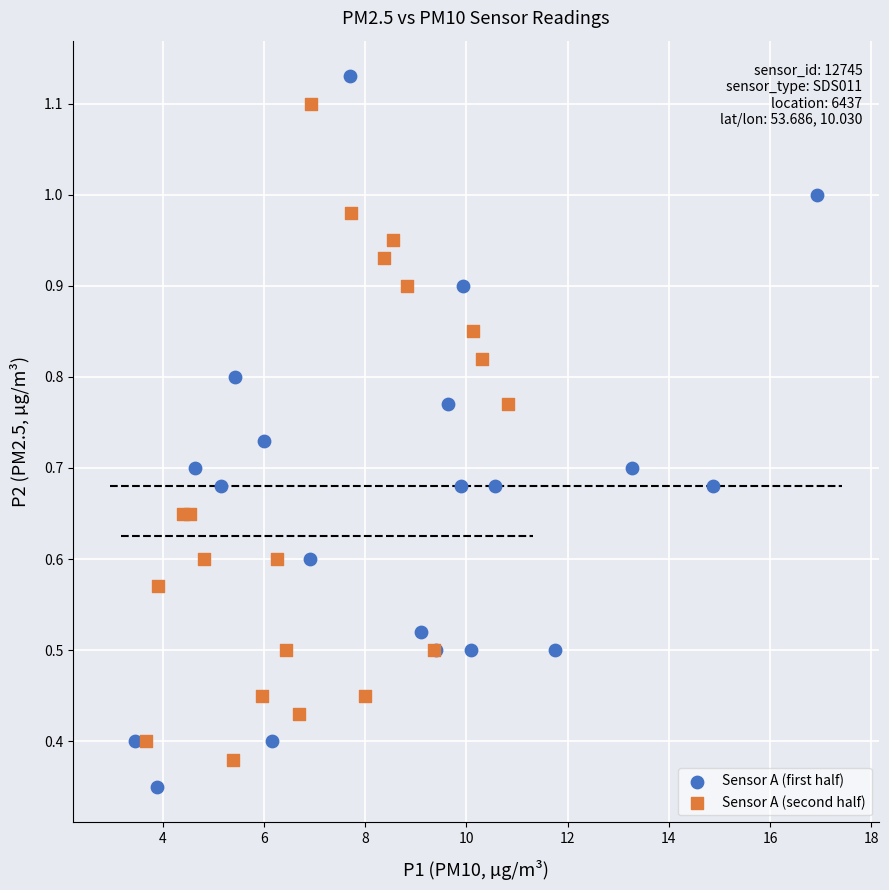

Which series has the widest spread of Y values?

Sensor A (first half)